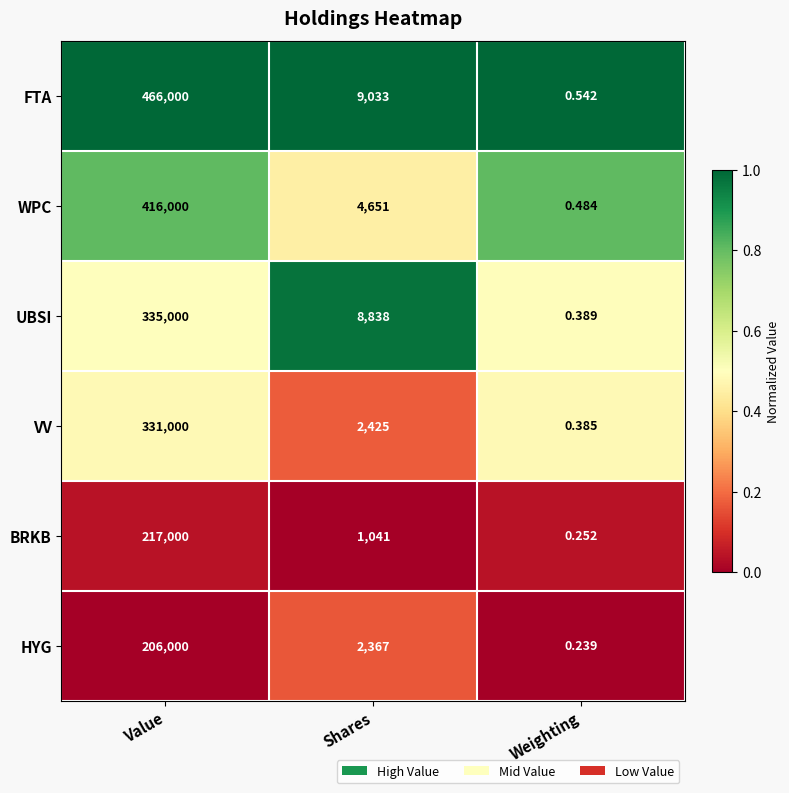

Is the value of WPC at Shares greater than the value of VV at Shares?

Yes